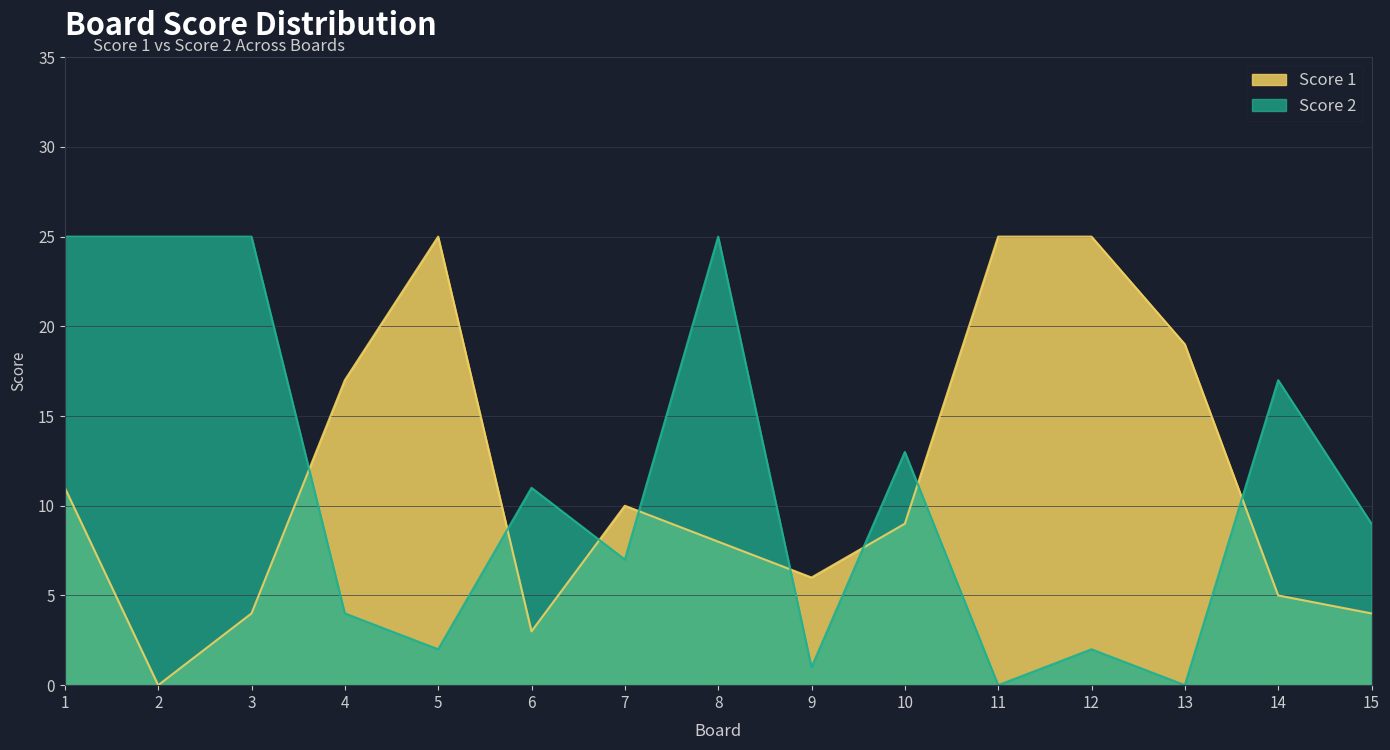

Rank the categories by Score 2 value from highest to lowest.

1, 2, 3, 8, 14, 10, 6, 15, 7, 4, 5, 12, 9, 11, 13